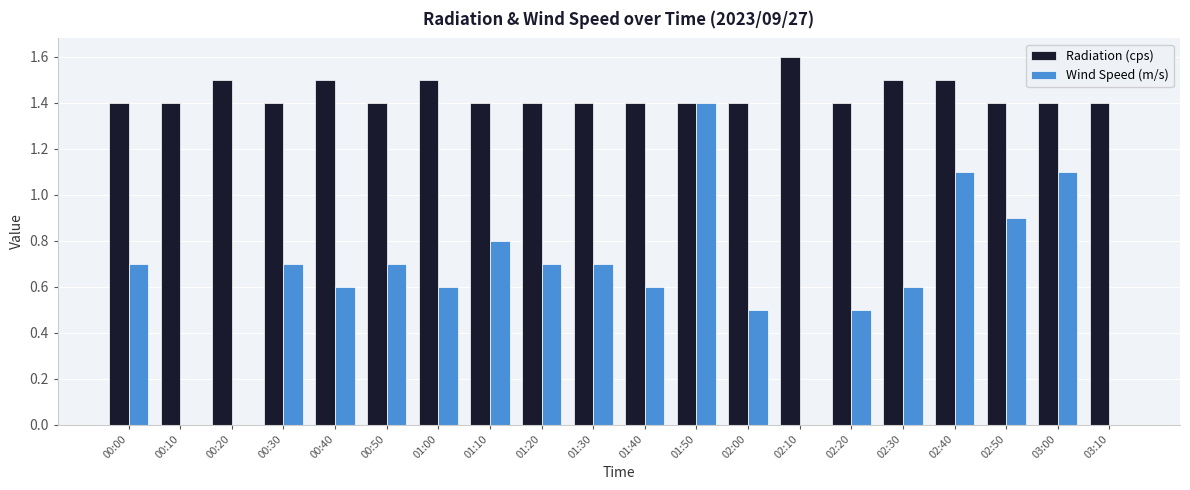

What is the spread (max minus min) of values at 01:20?

0.7